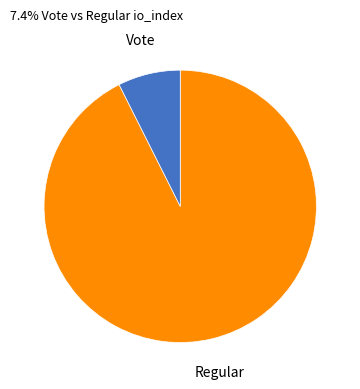

Which has a higher value, Vote or Regular?

Regular